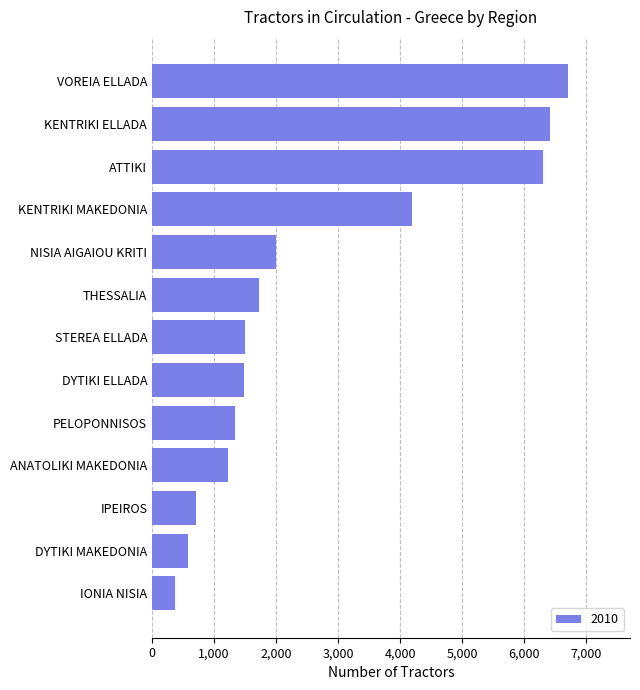

The chart shows a value of 757 at STEREA ELLADA. True or false?

False